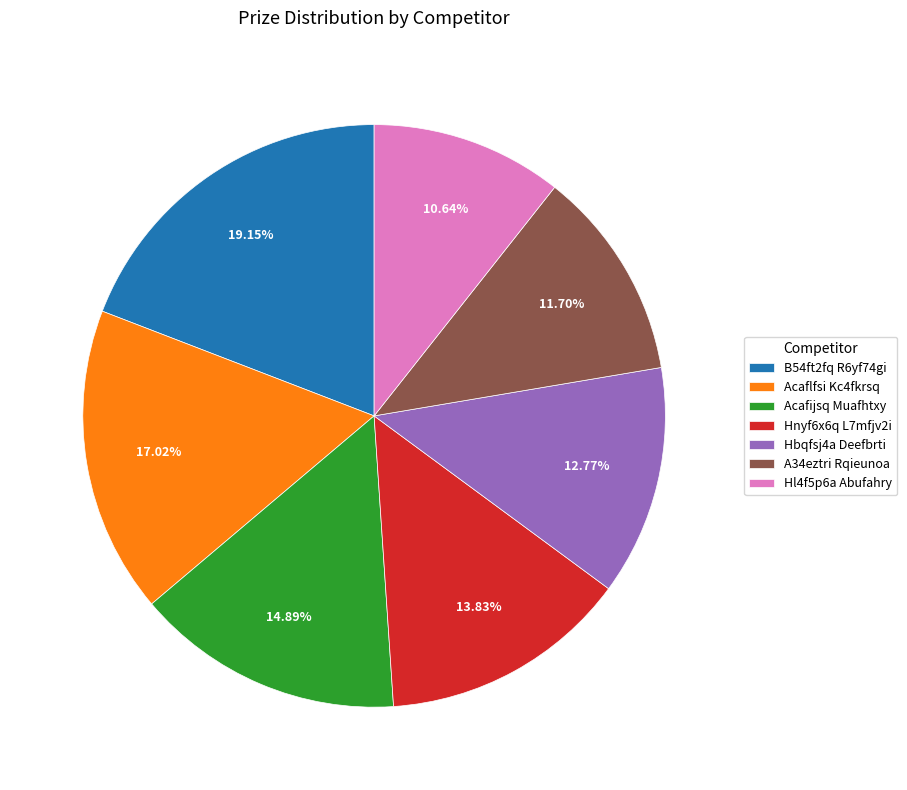

Which slice is the smallest?

Hl4f5p6a Abufahry